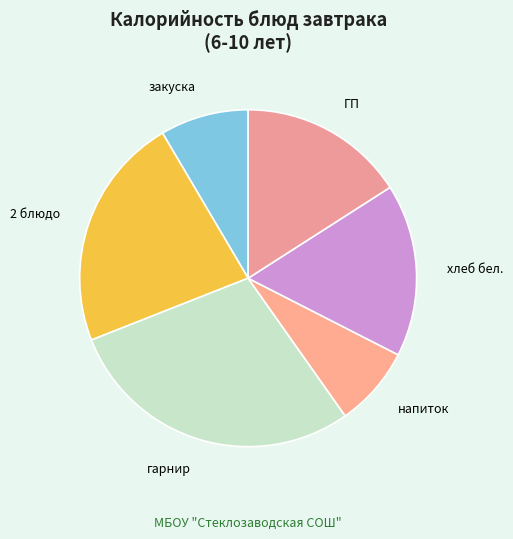

Is it true that напиток is 19% of the pie?

False